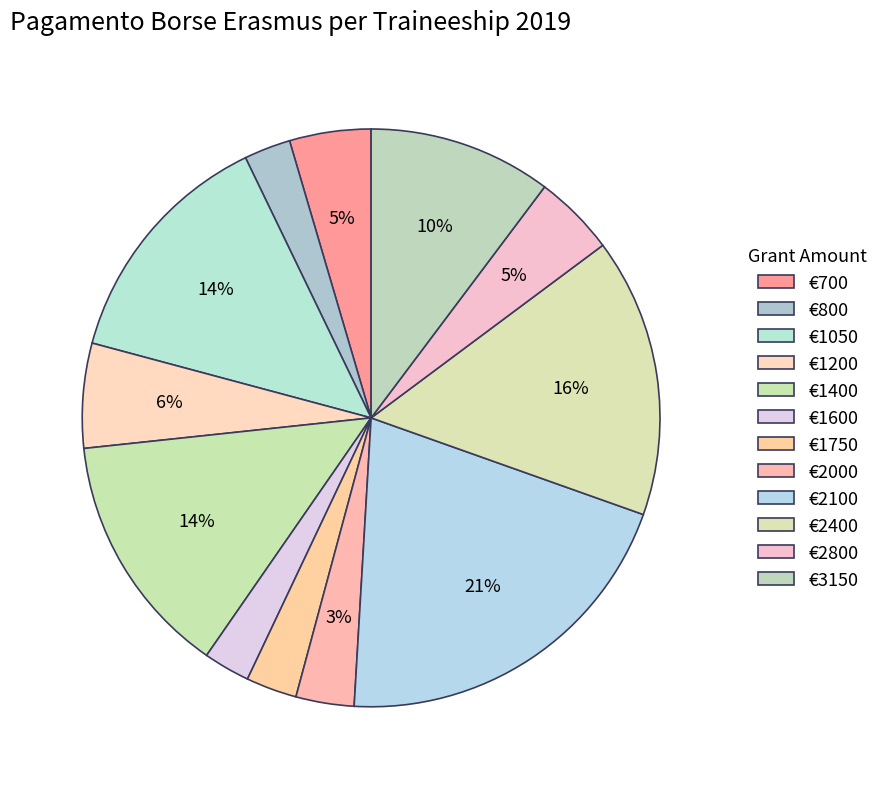

How many slices are in this pie chart?

12